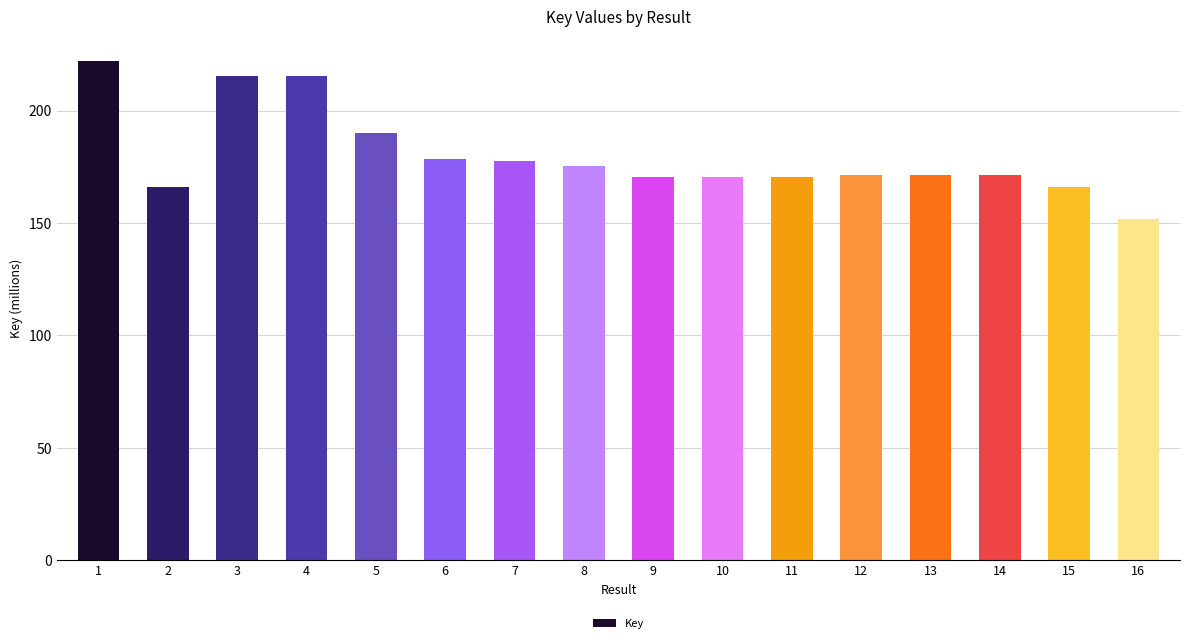

What is the difference between the second highest and minimum values?

63.5